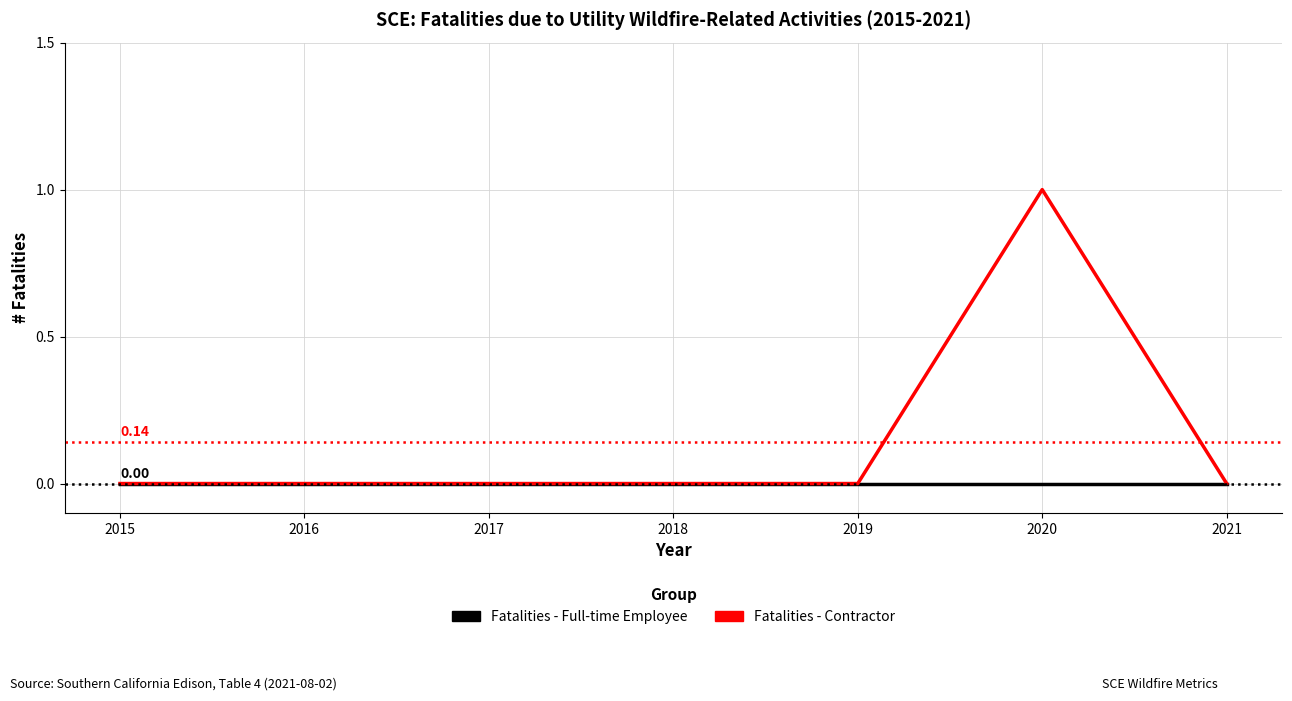

Reading right to left, list all the values displayed in this chart.

Fatalities - Full-time Employee: 0	0	0	0	0	0	0
Fatalities - Contractor: 0	1	0	0	0	0	0